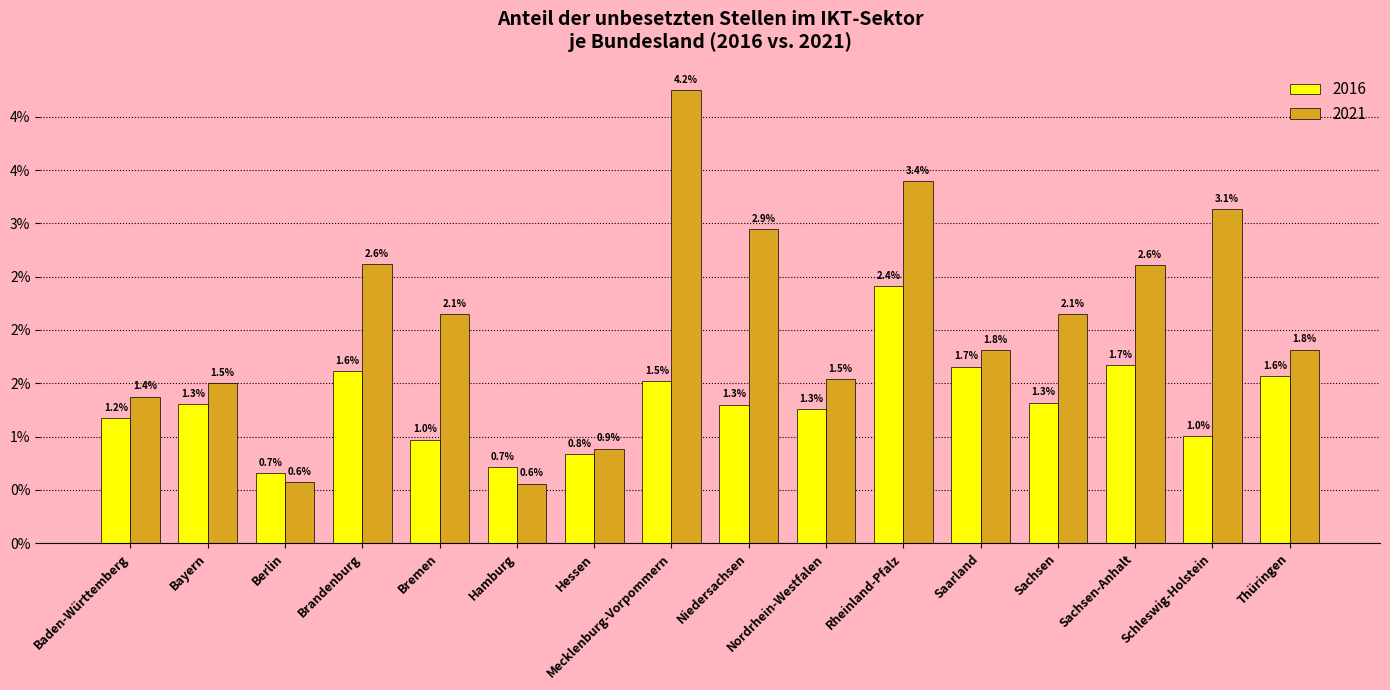

Are the bars horizontal?

No